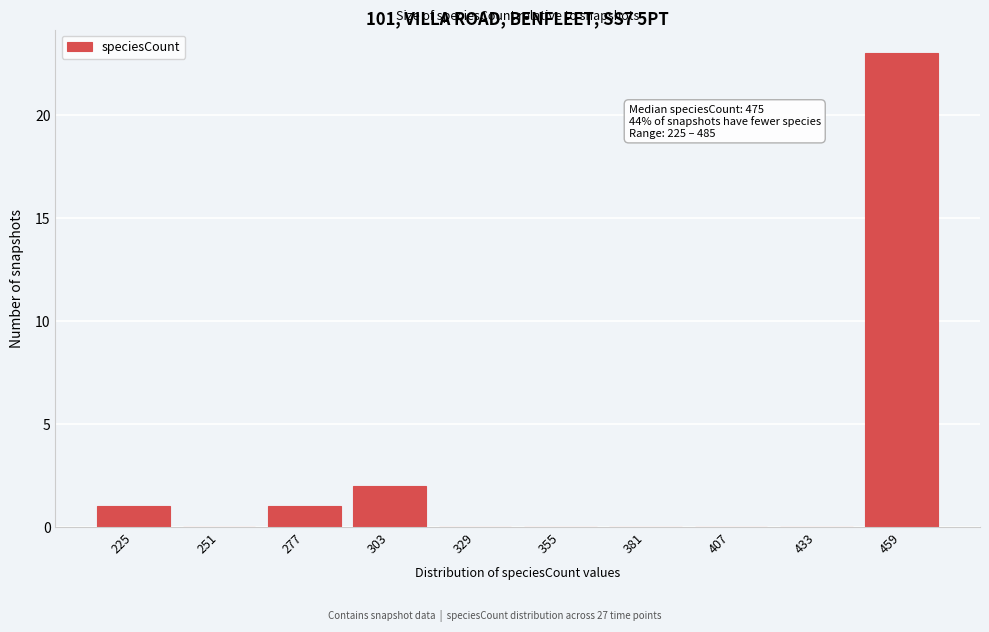

Reading left to right, transcribe all the data shown in this chart.

225=1	251=0	277=1	303=2	329=0	355=0	381=0	407=0	433=0	459=23